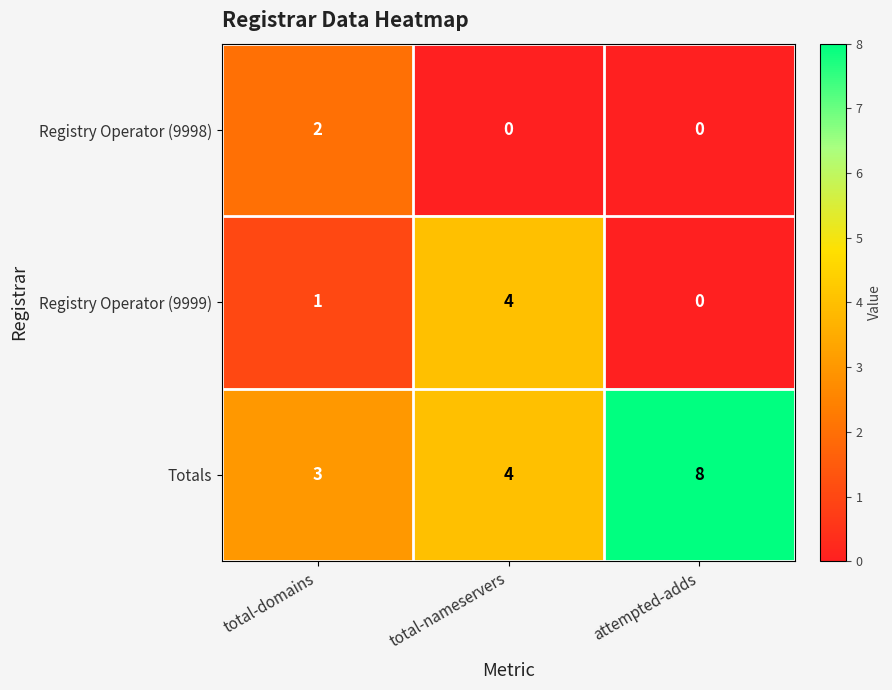

Reading left to right, extract all data points from this chart.

Registry Operator (9998): 2	0	0
Registry Operator (9999): 1	4	0
Totals: 3	4	8